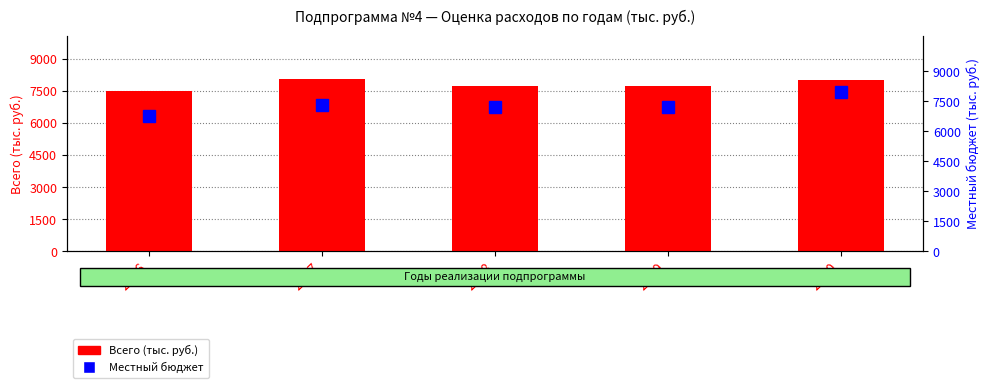

The Всего (тыс. руб.) series shows 12447.3 at 2016. True or false?

False